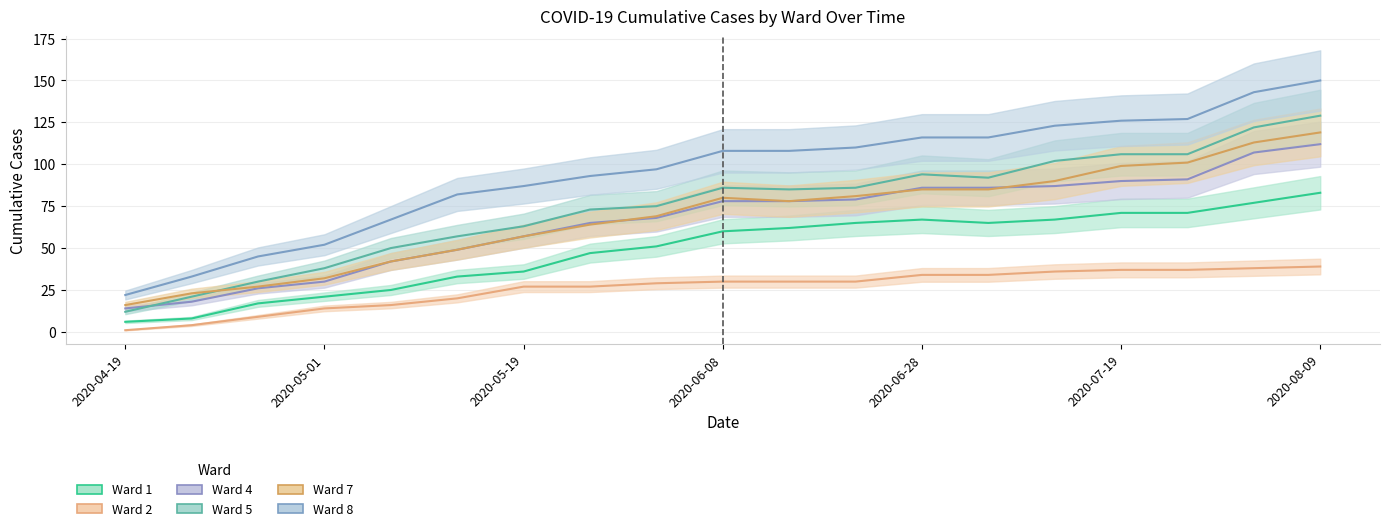

True or false: Ward 7 and Ward 8 cross at least once.

False